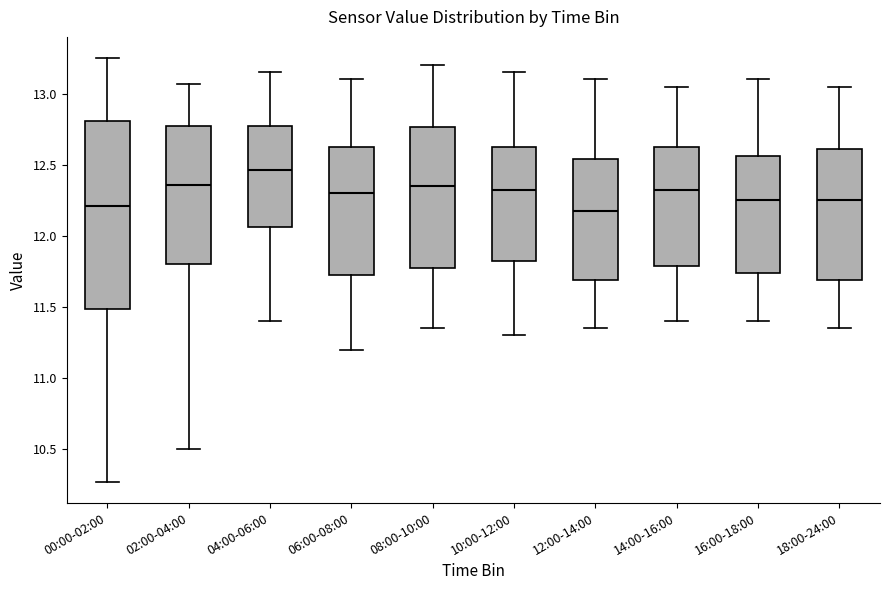

Which box has the highest median line?

04:00-06:00